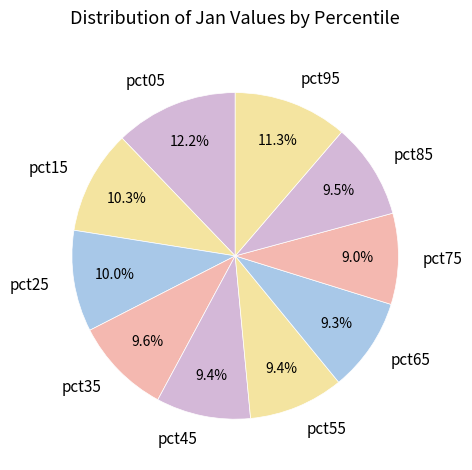

To the nearest percent, what percentage of the pie is pct05?

12%